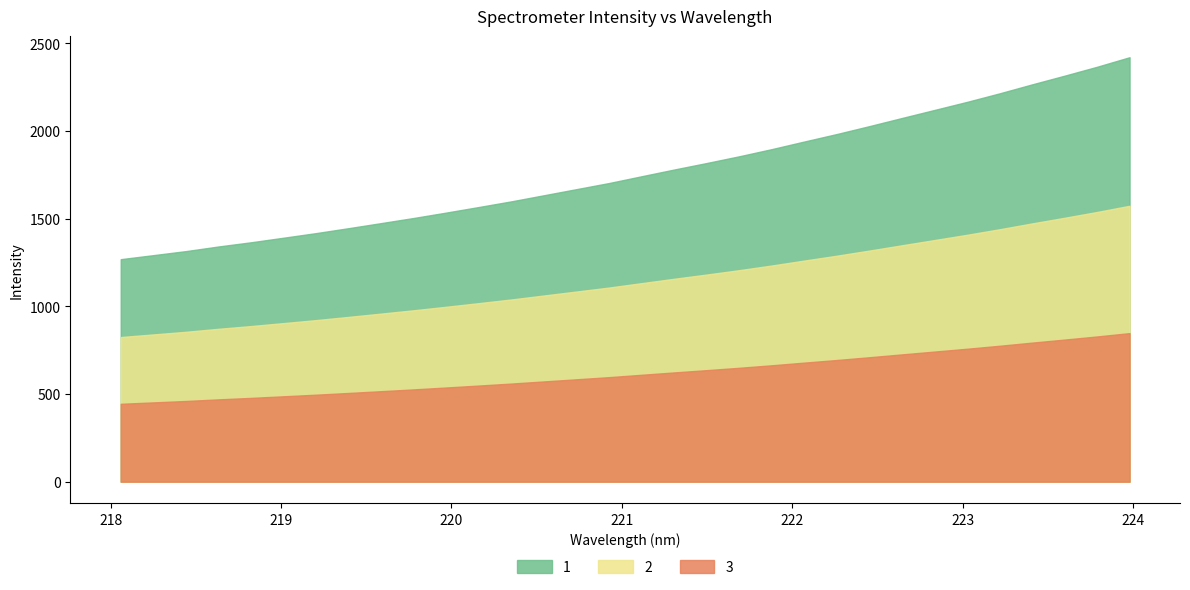

List the labels in order of value, largest first.

223.9802, 223.7895, 223.5987, 223.408, 223.2172, 223.0264, 222.8355, 222.6447, 222.4538, 222.263, 222.0721, 221.8812, 221.6902, 221.4993, 221.3083, 221.1174, 220.9264, 220.7354, 220.5444, 220.3533, 220.1623, 219.9712, 219.7801, 219.589, 219.3979, 219.2067, 219.0156, 218.8244, 218.6332, 218.442, 218.2508, 218.0596